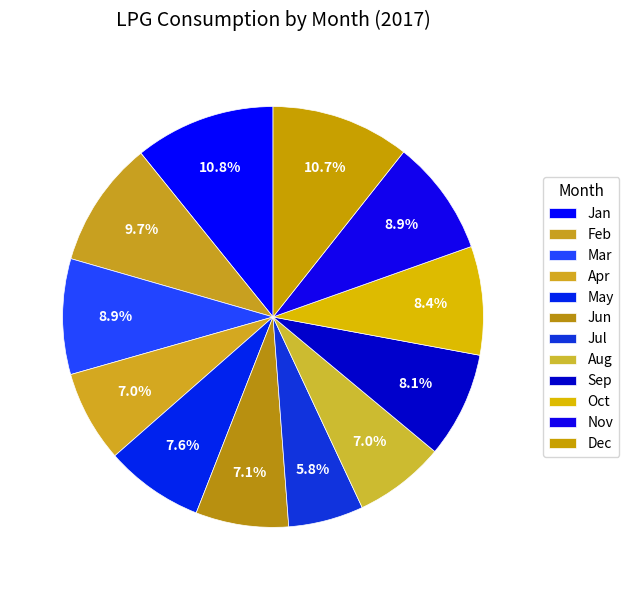

Approximately how many times larger is the value at Dec compared to Feb?

1.1